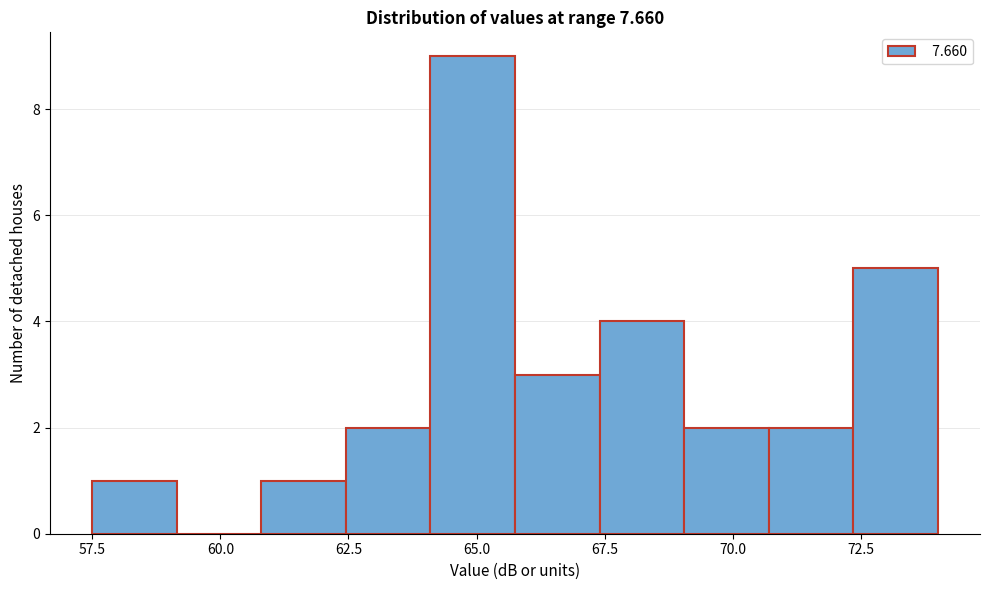

Read against the x-axis, roughly where is the centre of the tallest bar?

65.0